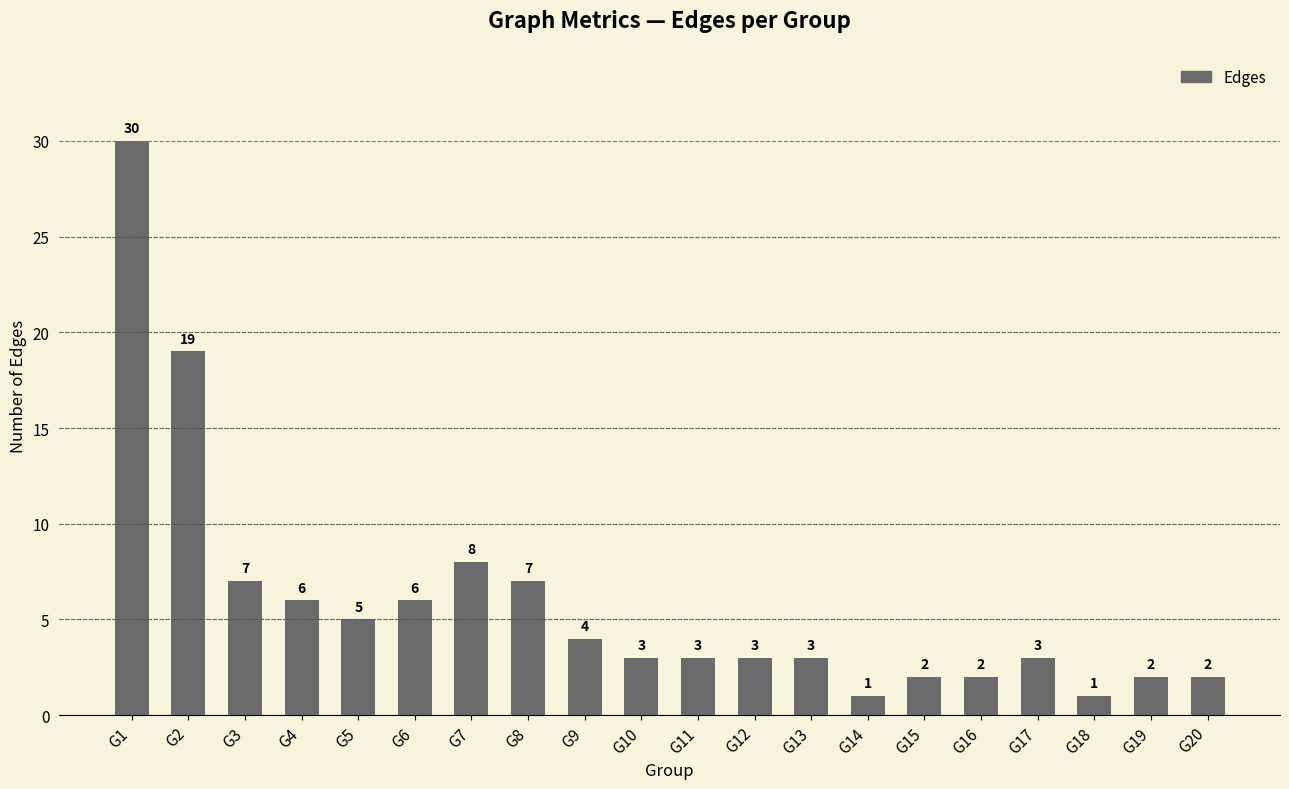

What is the average value?

6